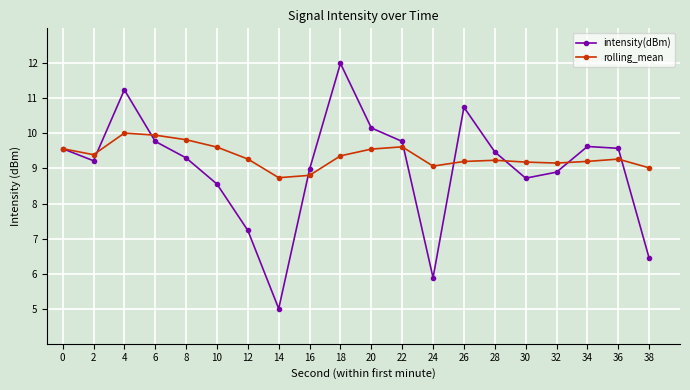

What is the value of the rolling_mean point at the 16th from the left?

9.2